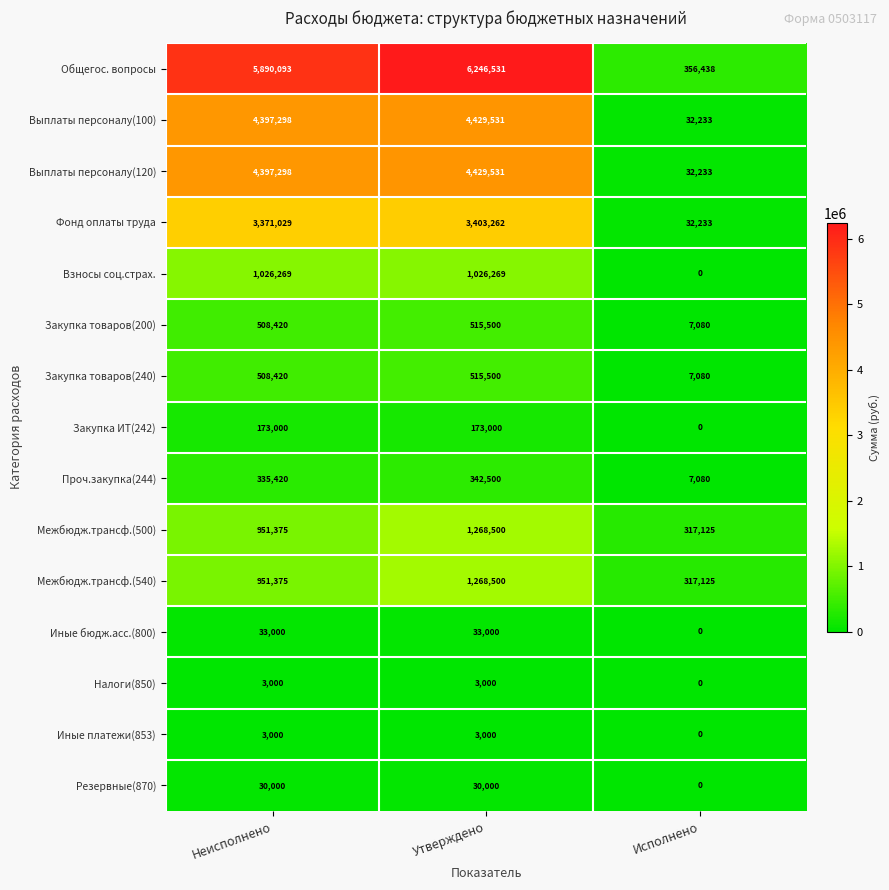

What is the average value of the Закупка товаров(240) series?

343667